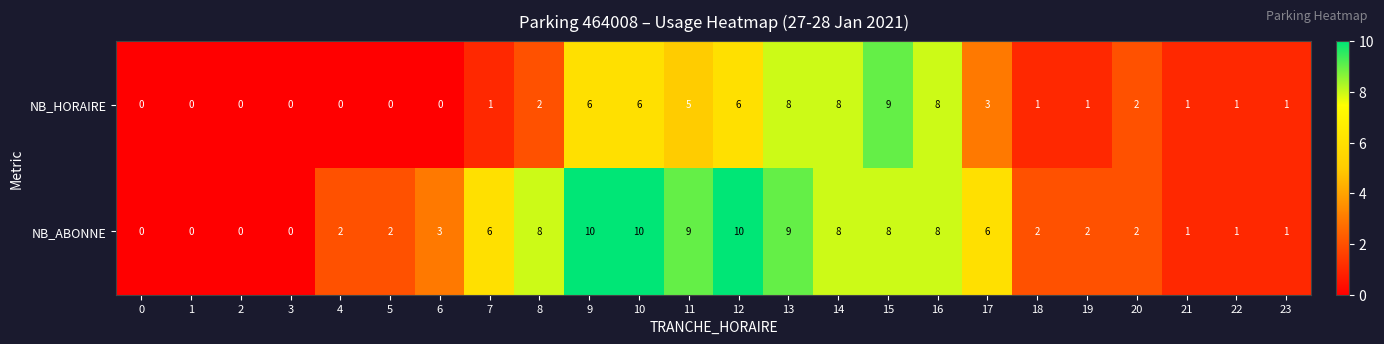

List the series in order of their peak value, highest first.

NB_ABONNE, NB_HORAIRE